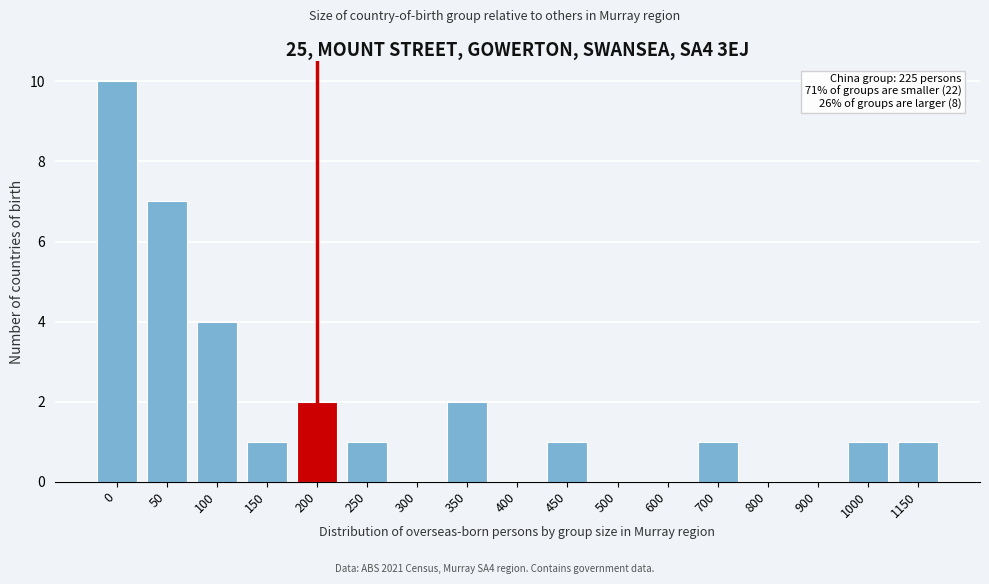

Reading left to right, transcribe all the data shown in this chart.

0=10	50=7	100=4	150=1	200=2	250=1	300=0	350=2	400=0	450=1	500=0	600=0	700=1	800=0	900=0	1000=1	1150=1